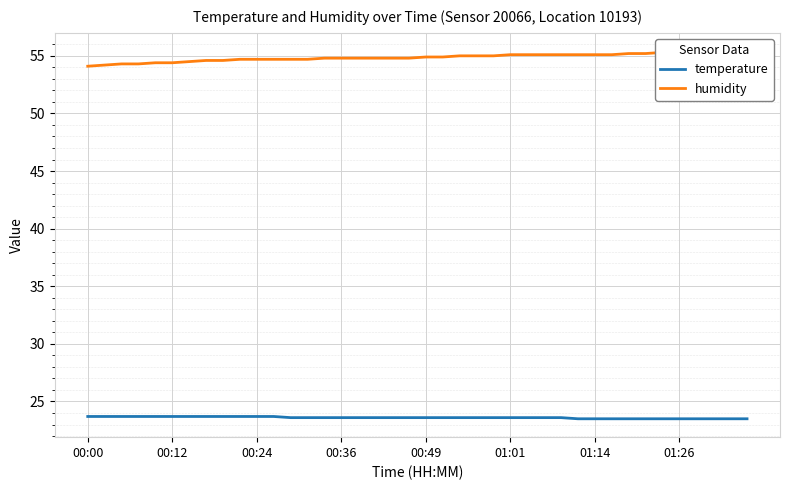

What is the lowest value of the temperature series?

23.5